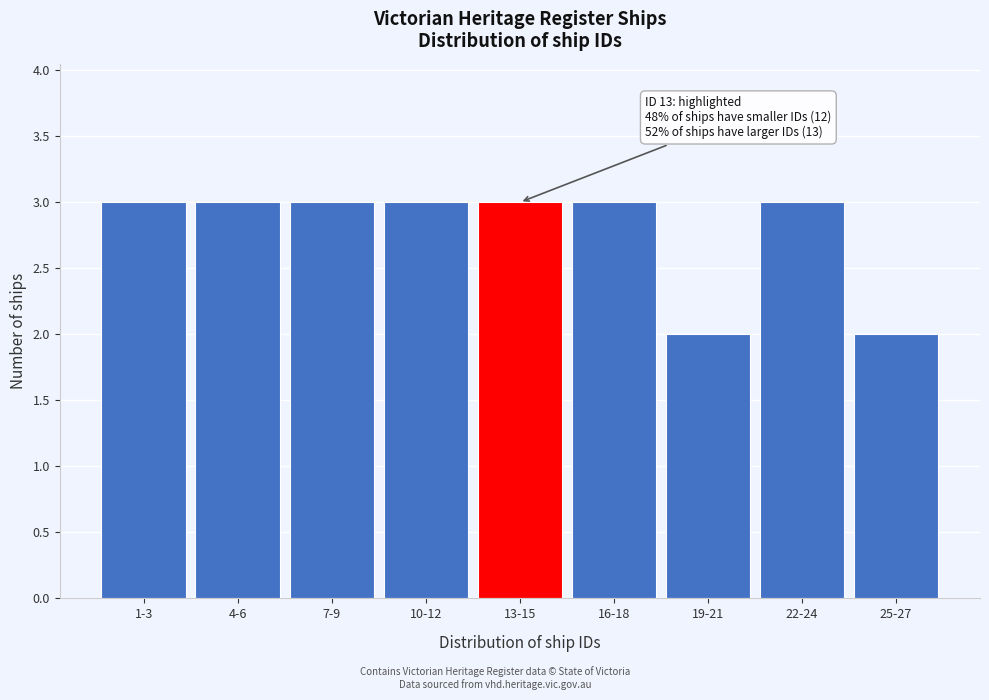

Reading left to right, transcribe all the data shown in this chart.

3	3	3	3	3	3	2	3	2